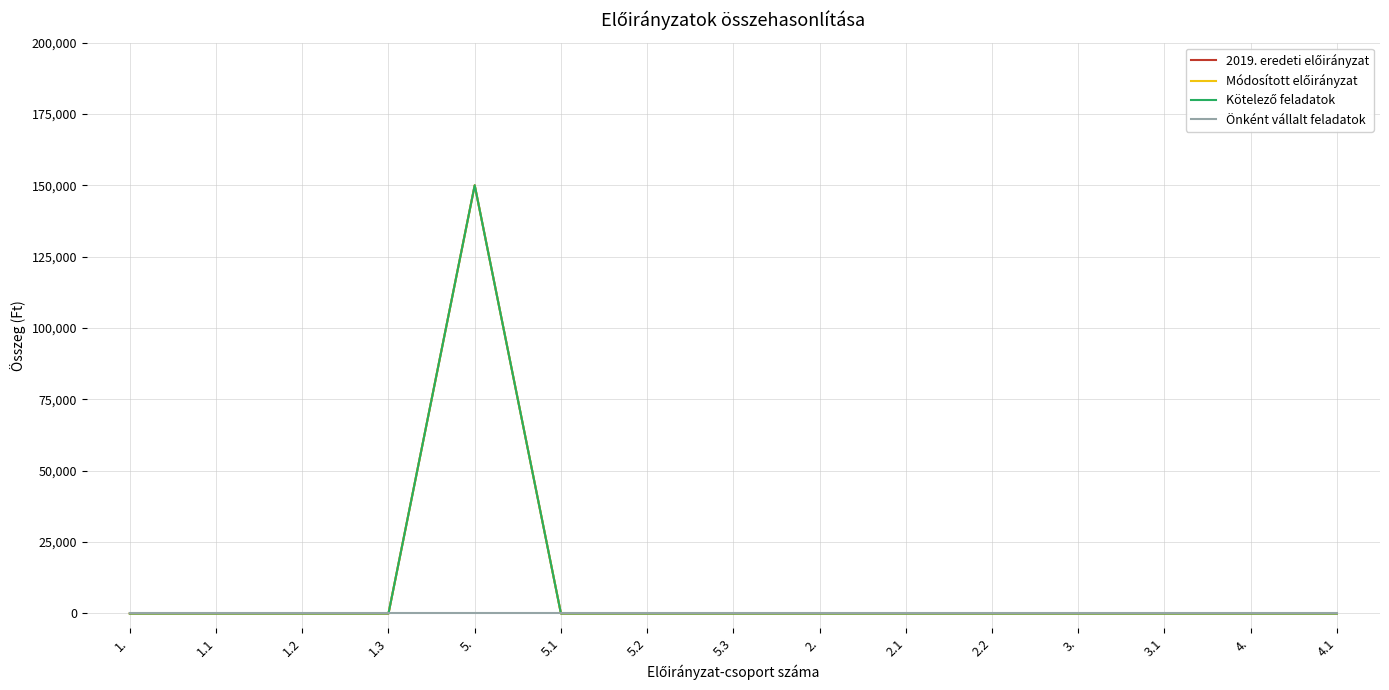

Which category has the highest value across all series?

5.